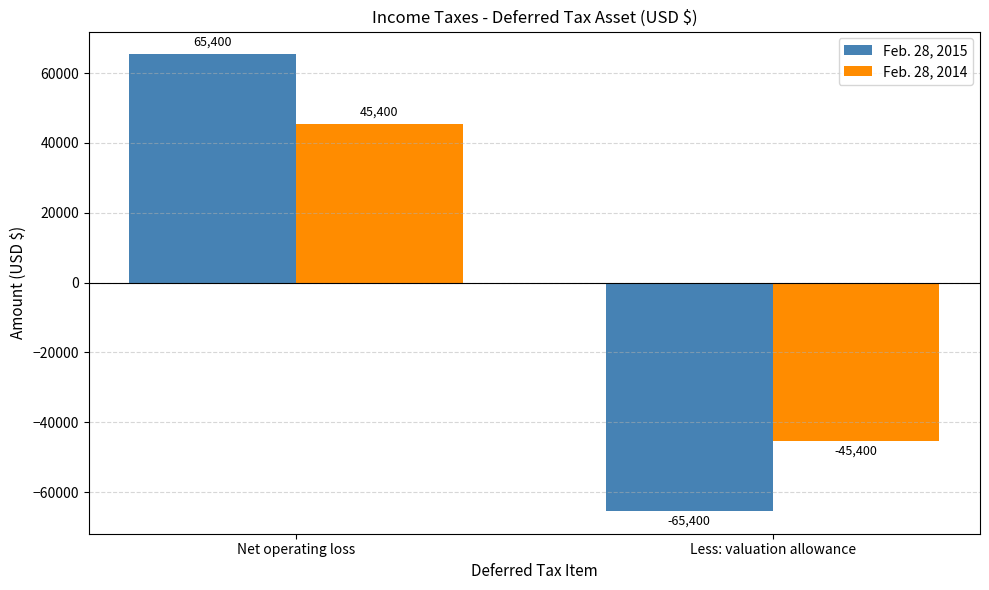

What is the total value across all series at Less: valuation allowance?

-110800